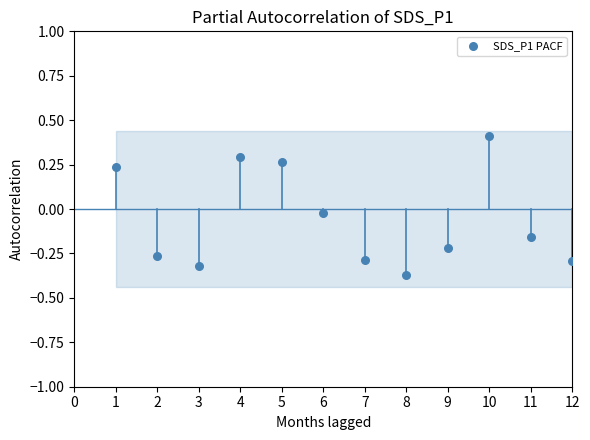

What is the range of X values (max minus min)?

11.0